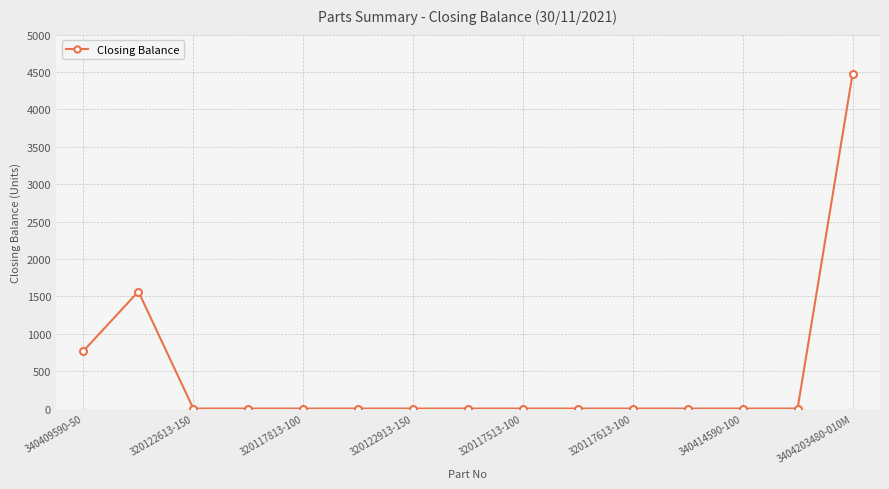

What is the average value?

454